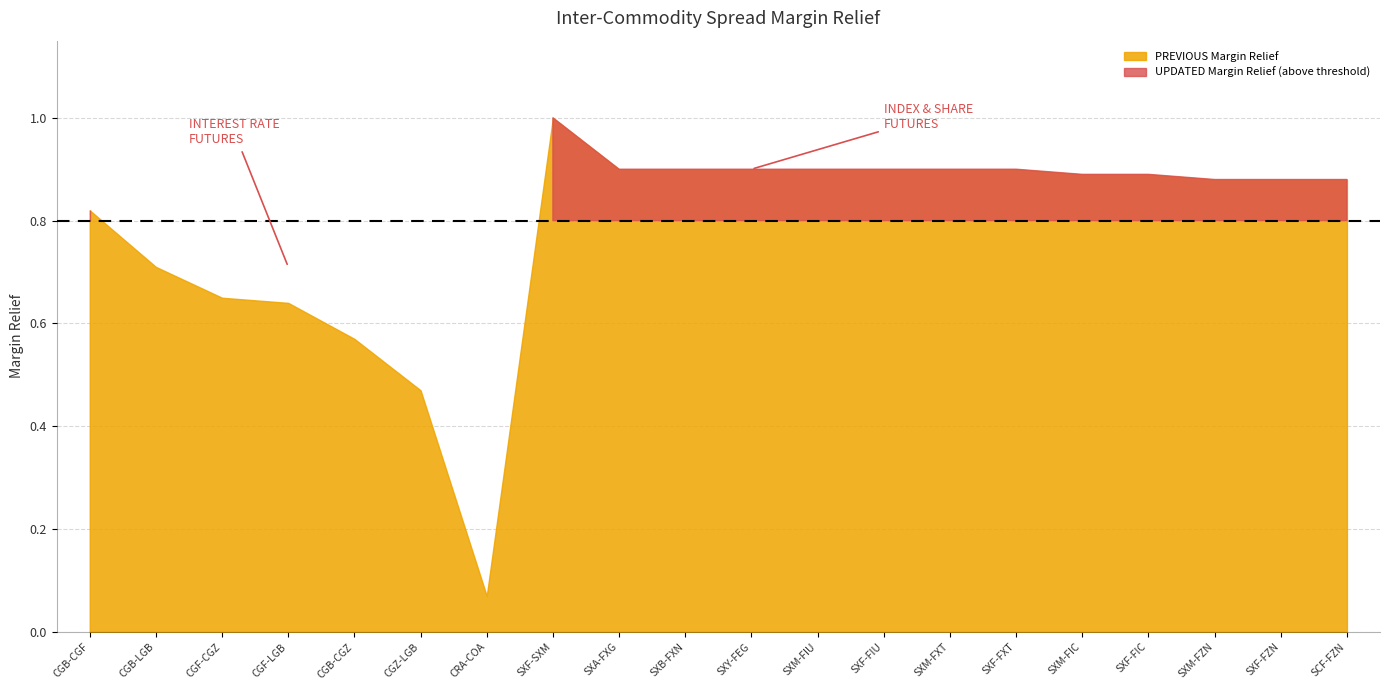

What is the approximate value of UPDATED Margin Relief at SXF-FIU?

0.9